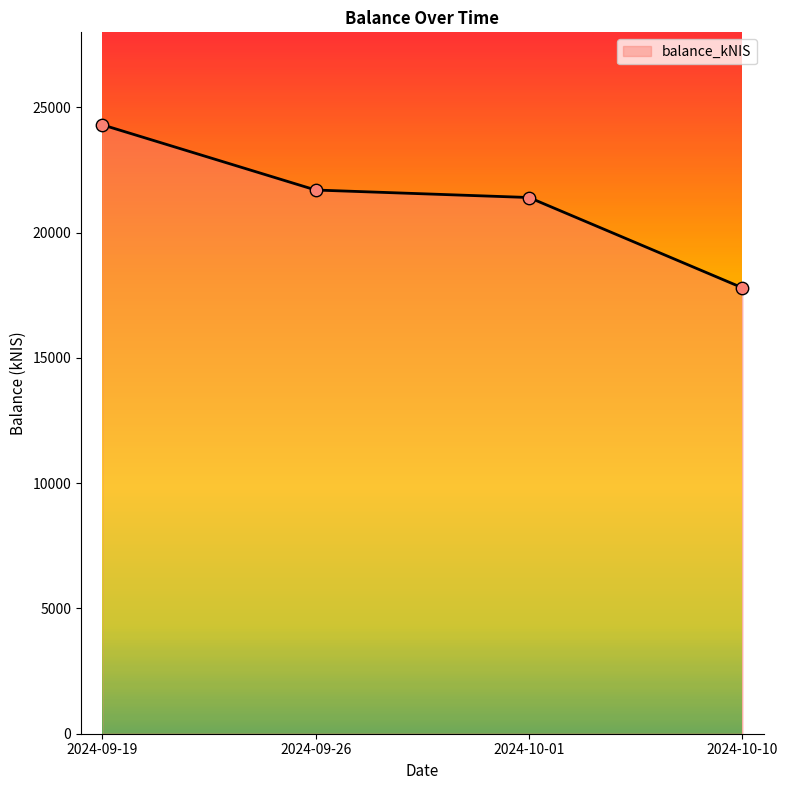

What is the change in value from 2024-09-19 to 2024-10-10?

-6506.1